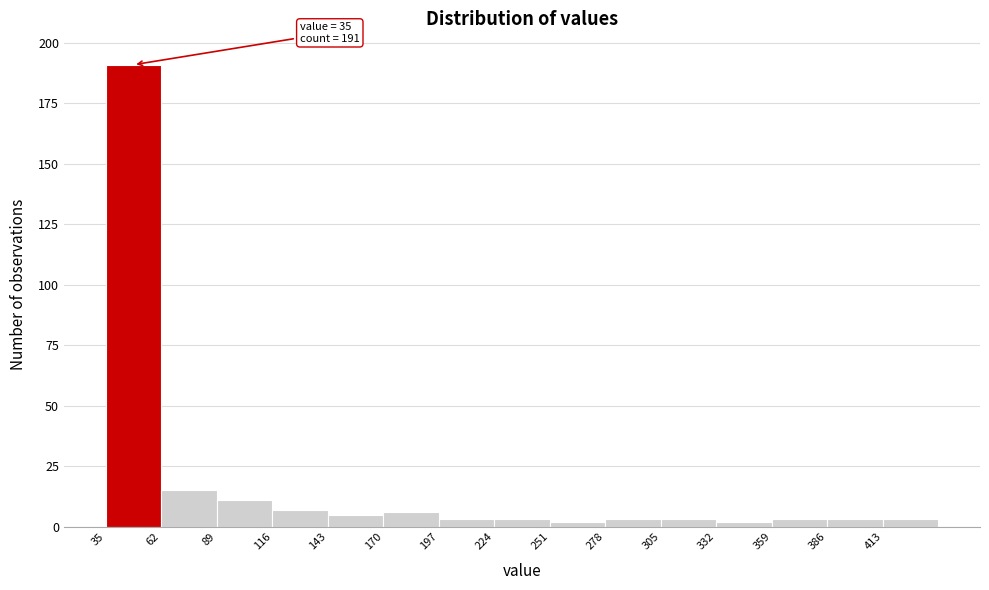

Which range on the x-axis has the tallest bar?

35 to 62